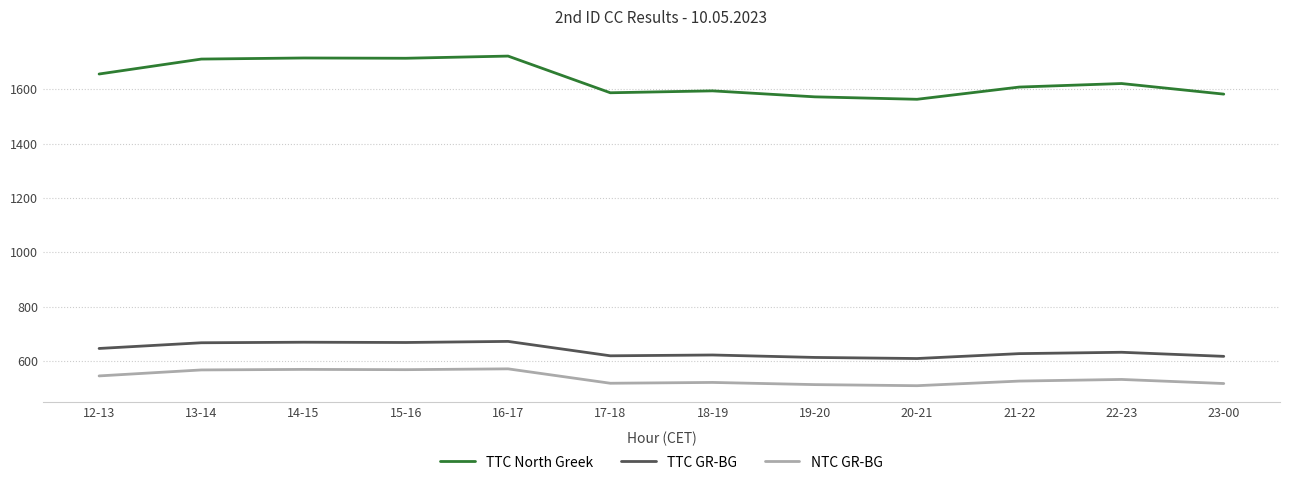

Is it true that TTC North Greek equals 837 at 16-17?

False